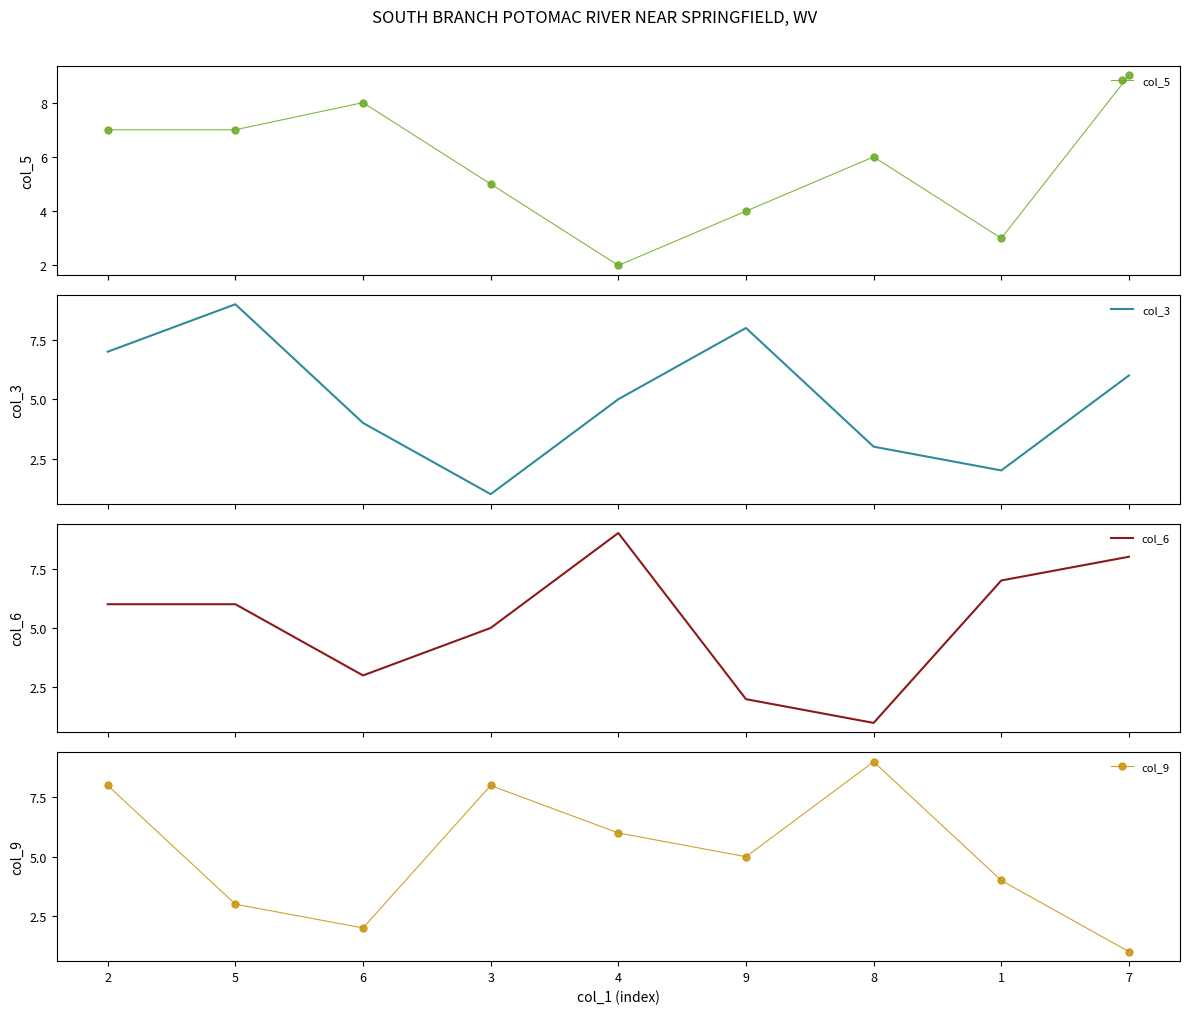

Does the chart have visible grid lines?

No